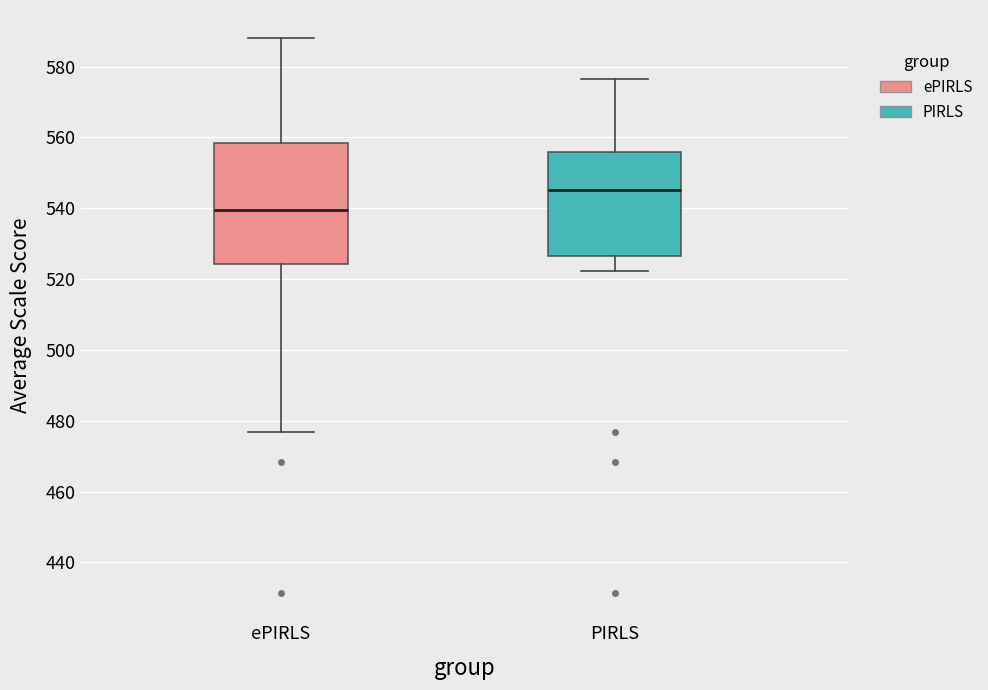

Reading left to right, transcribe this box plot: for each box, give where its median line is, the range the box spans, and where its two whiskers end, as read against the y-axis. The values are not printed on the chart, so give them approximately, as read against the axis.

ePIRLS: median 540, box 524 to 558, whiskers 476 to 588
PIRLS: median 546, box 526 to 556, whiskers 522 to 576